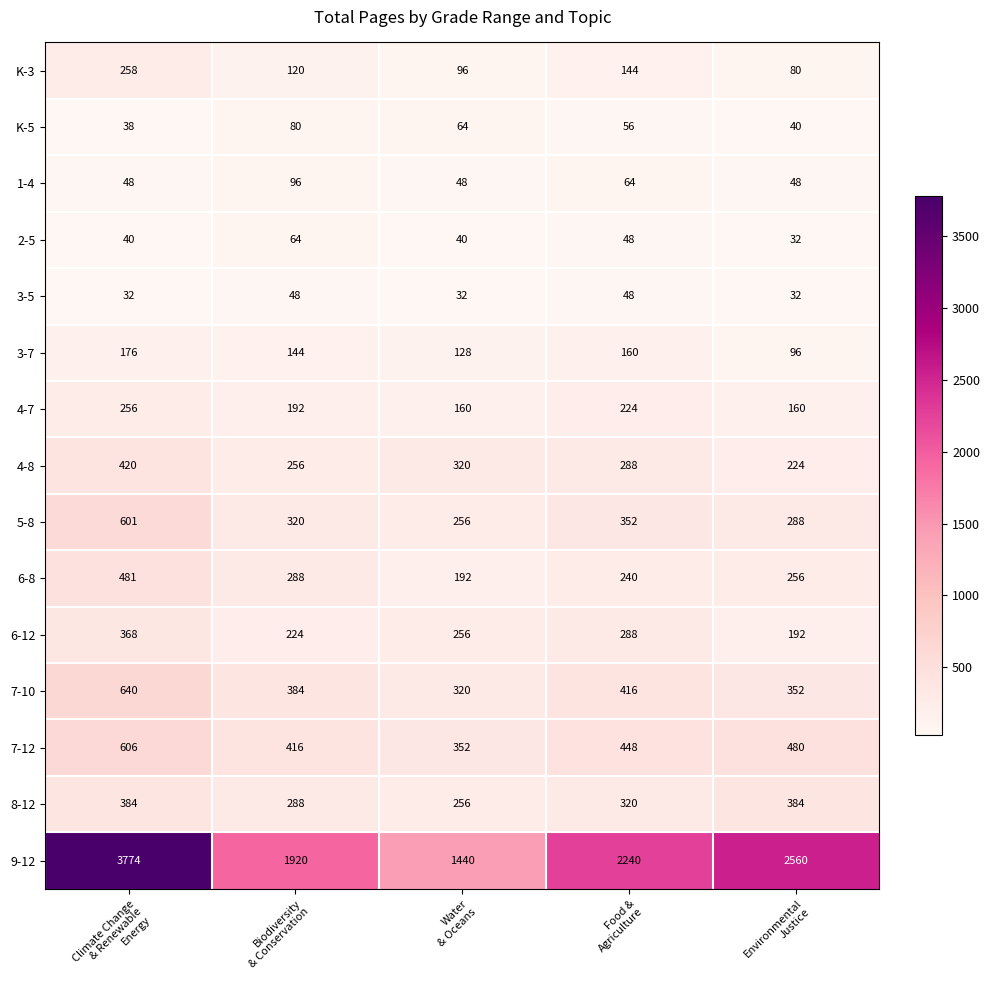

Rank the series by their maximum value, from highest to lowest.

9-12, 7-10, 7-12, 5-8, 6-8, 4-8, 8-12, 6-12, K-3, 4-7, 3-7, 1-4, K-5, 2-5, 3-5